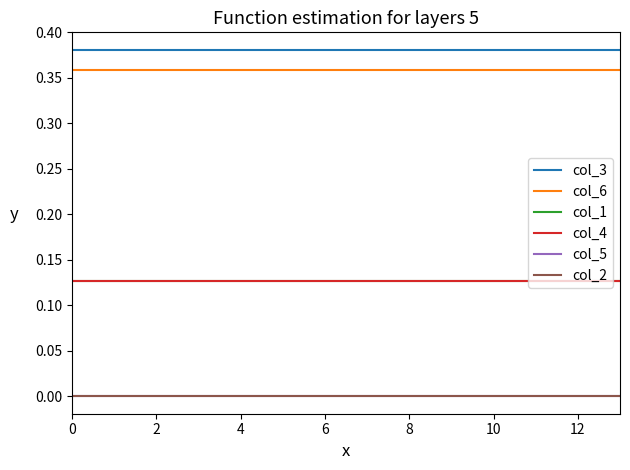

Is this an area chart (filled region under the line)?

No